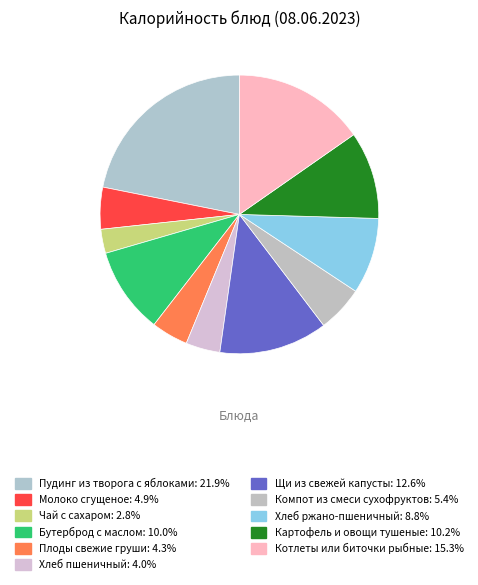

Count the number of slices in the pie.

11